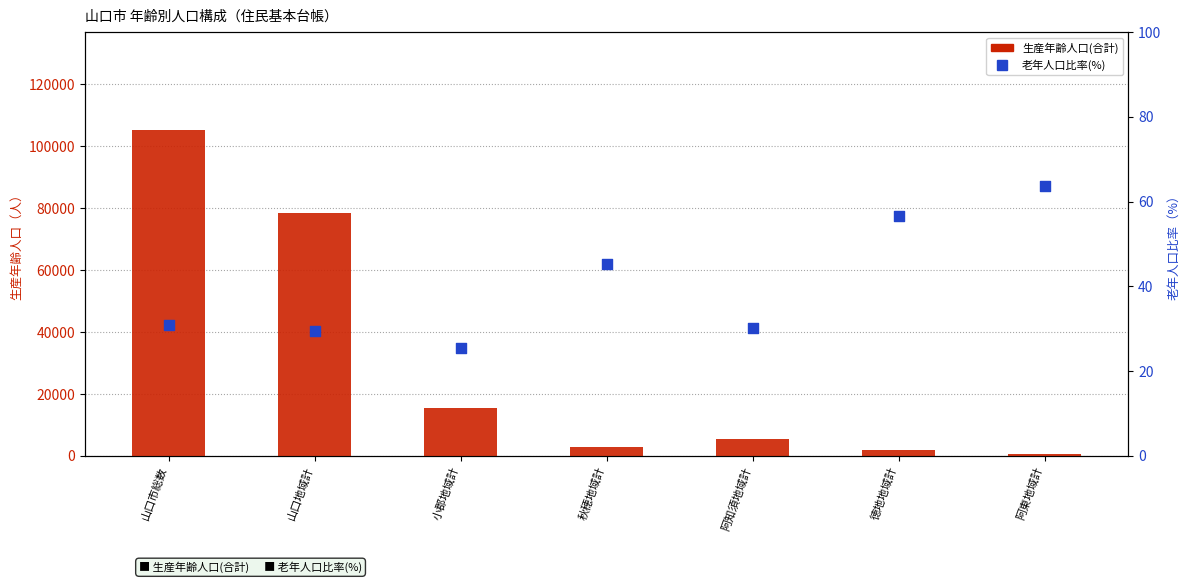

Which series has the largest Y range (max minus min)?

生産年齢人口(合計)